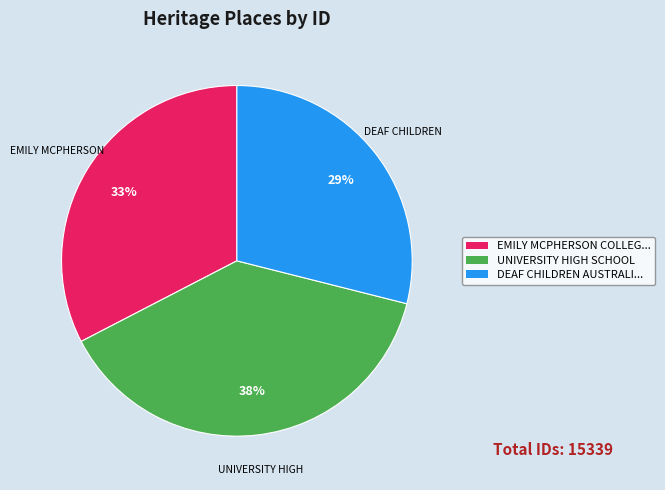

To the nearest percent, what is the average slice percentage?

33%